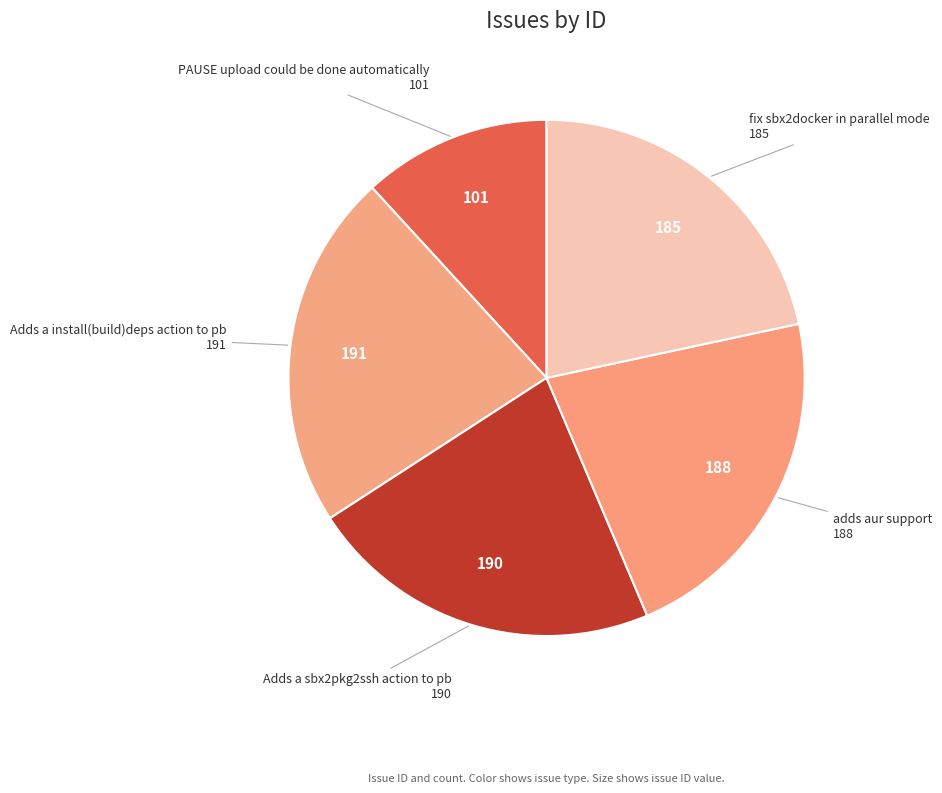

Does any single category account for the majority?

No